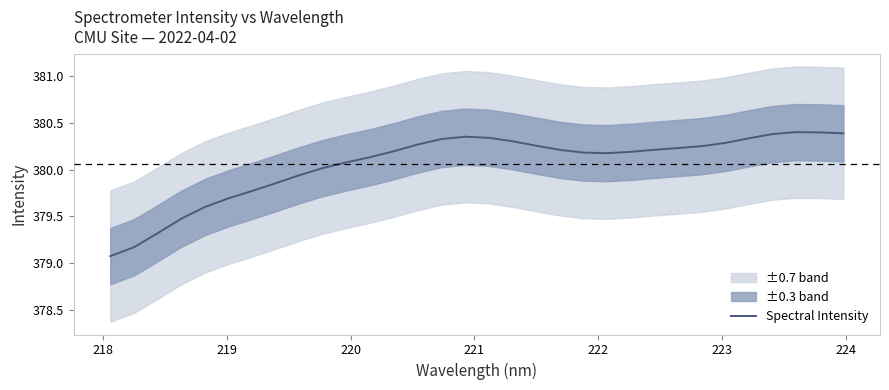

How many lines are shown in the chart?

1